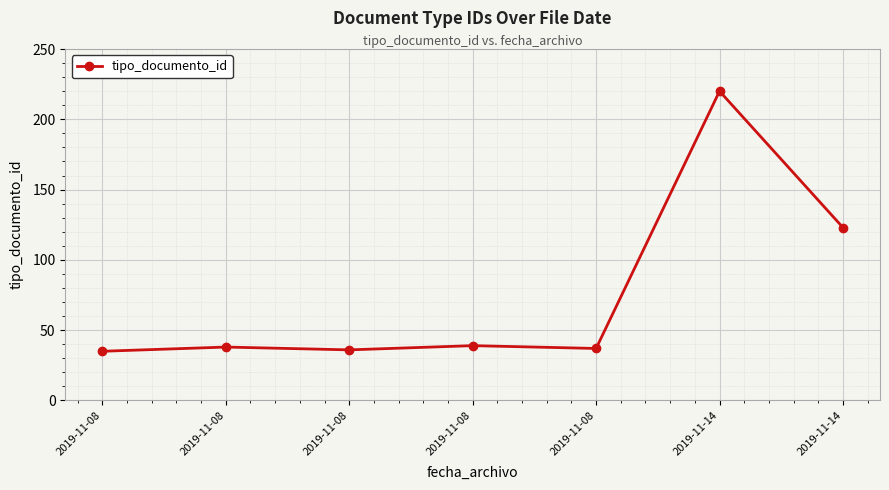

At which category does the chart reach its minimum across all series?

2019-11-08